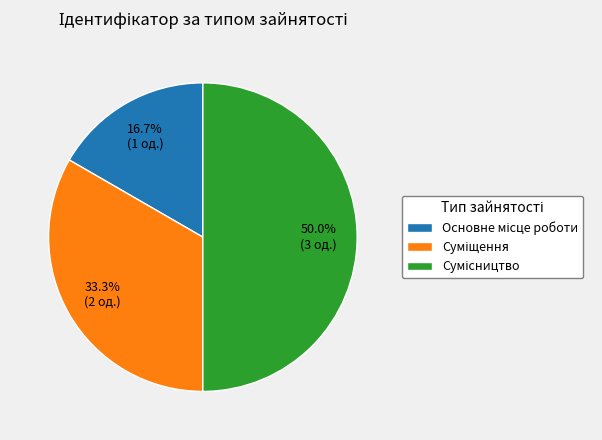

How many segments does this pie chart have?

3